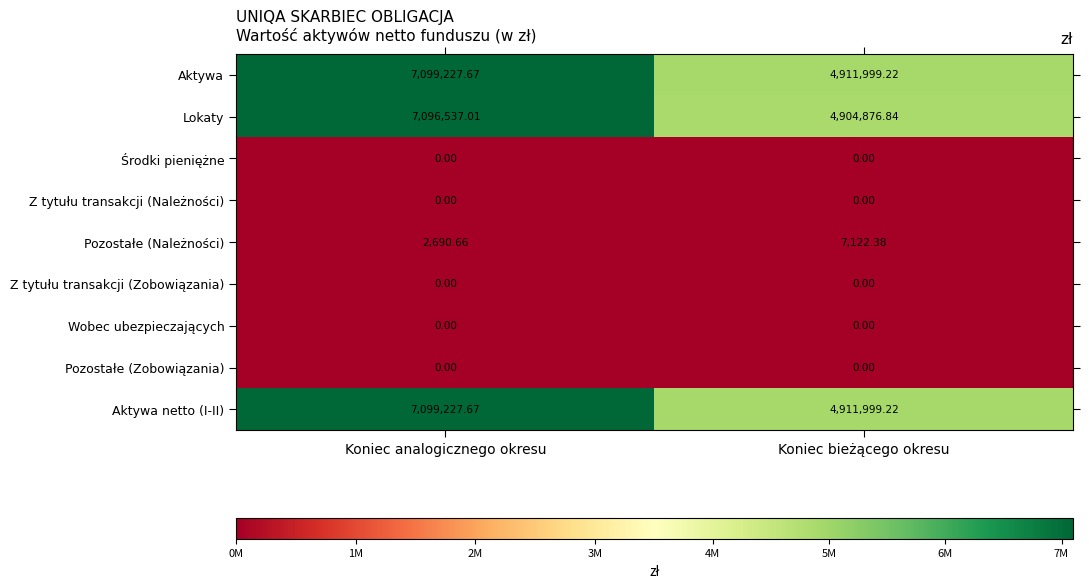

At which category does the chart reach its peak across all series?

Koniec analogicznego okresu